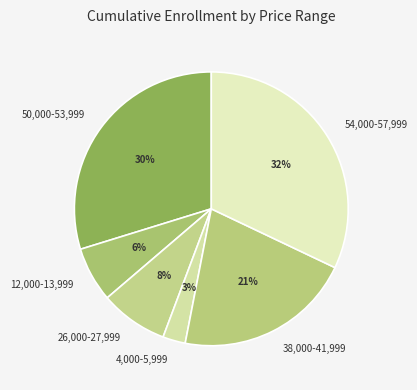

How many segments does this pie chart have?

6